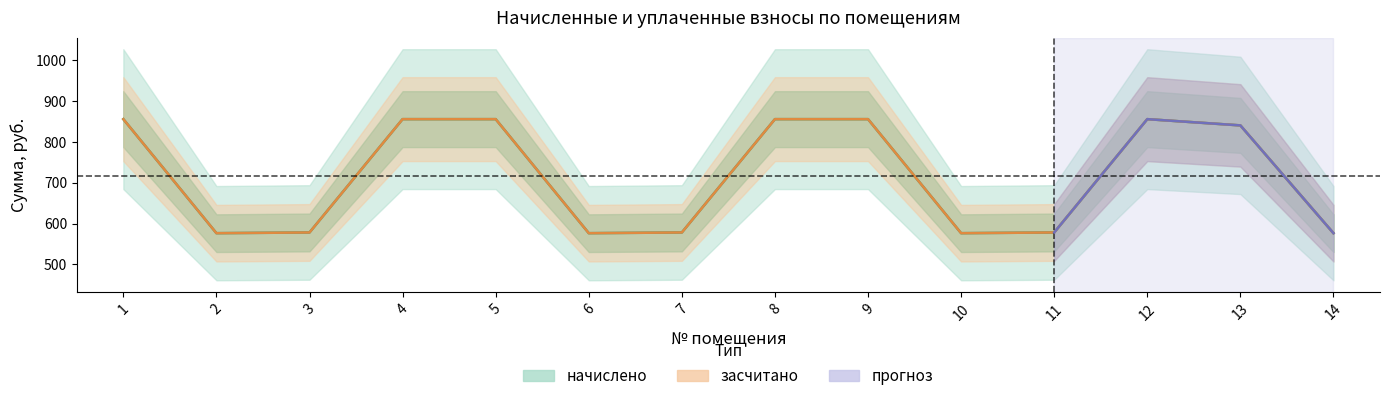

At which category is the sum across all series the highest?

1